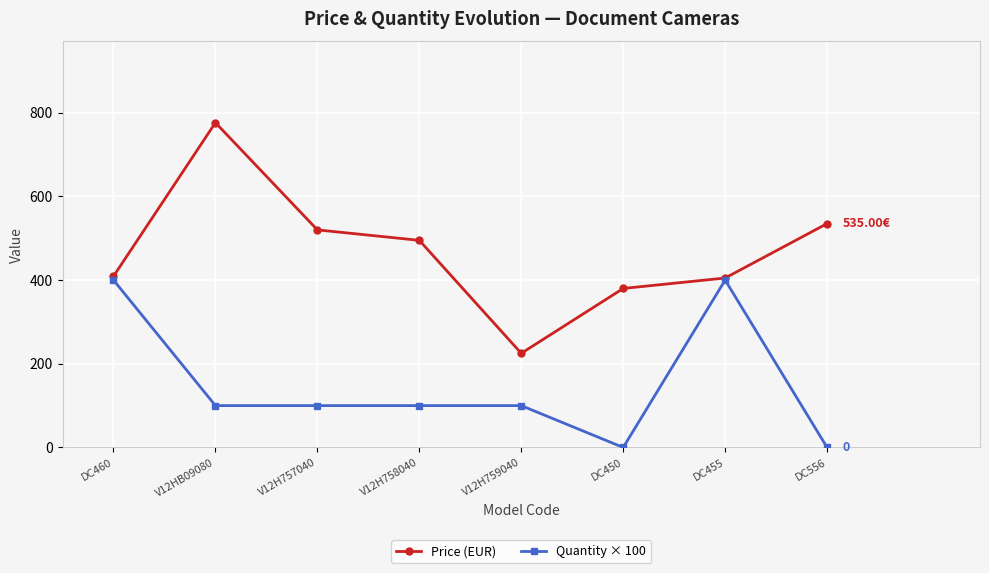

At which category does Price (EUR) reach its first local valley?

V12H759040